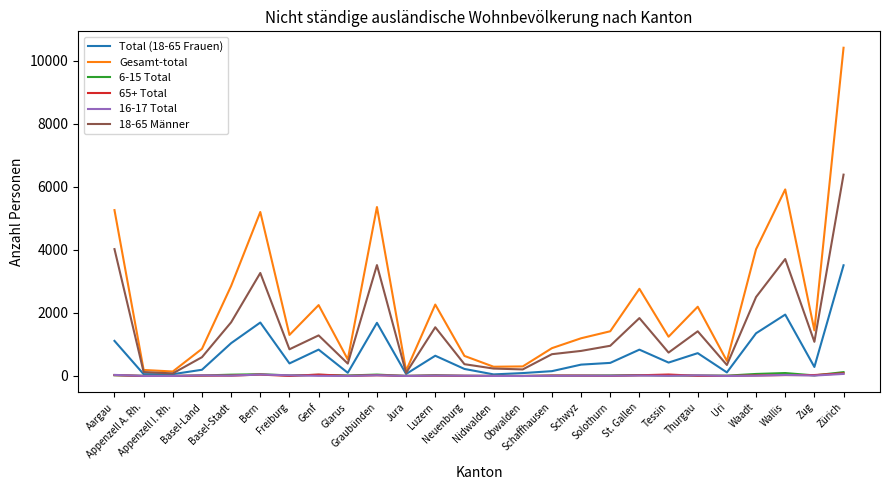

Count the number of data series in this chart.

6